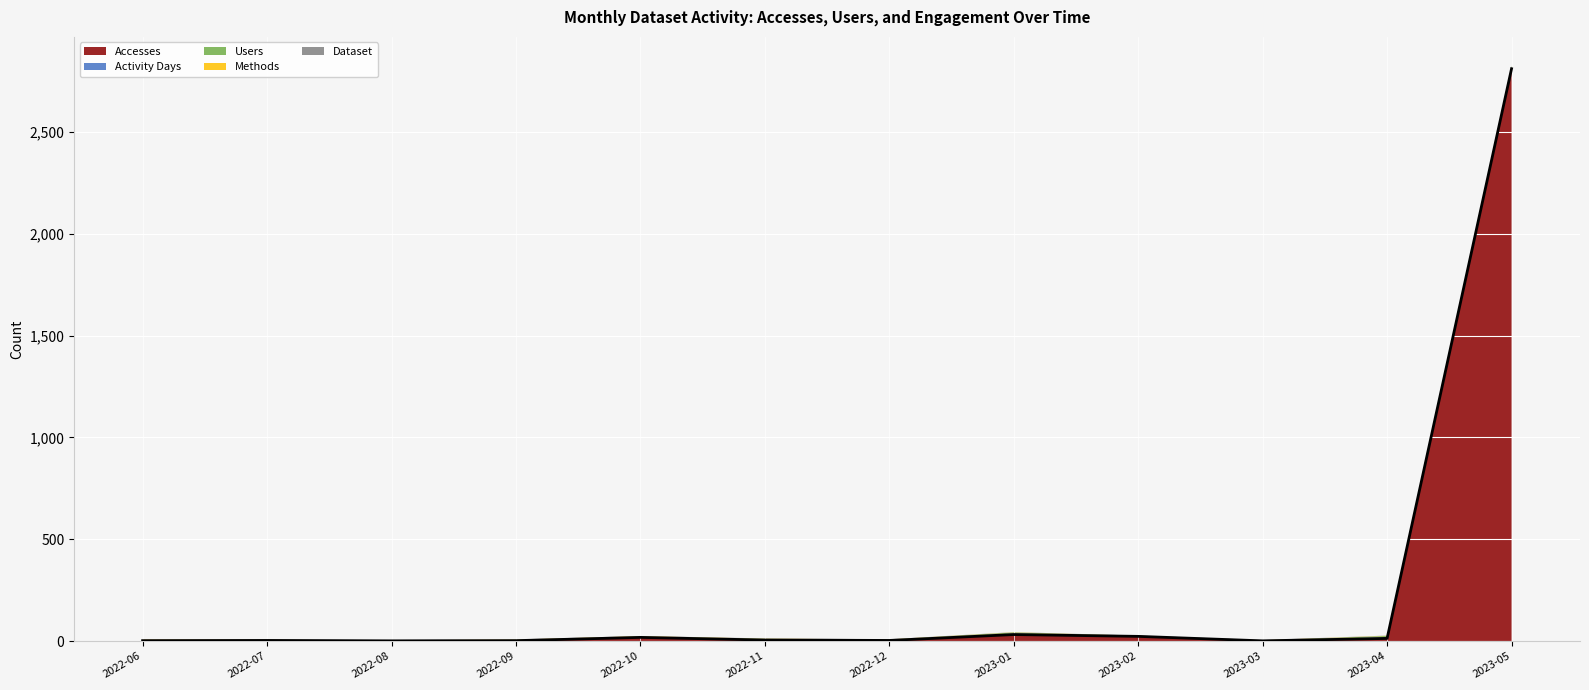

At which category is the sum across all series the highest?

2023-05